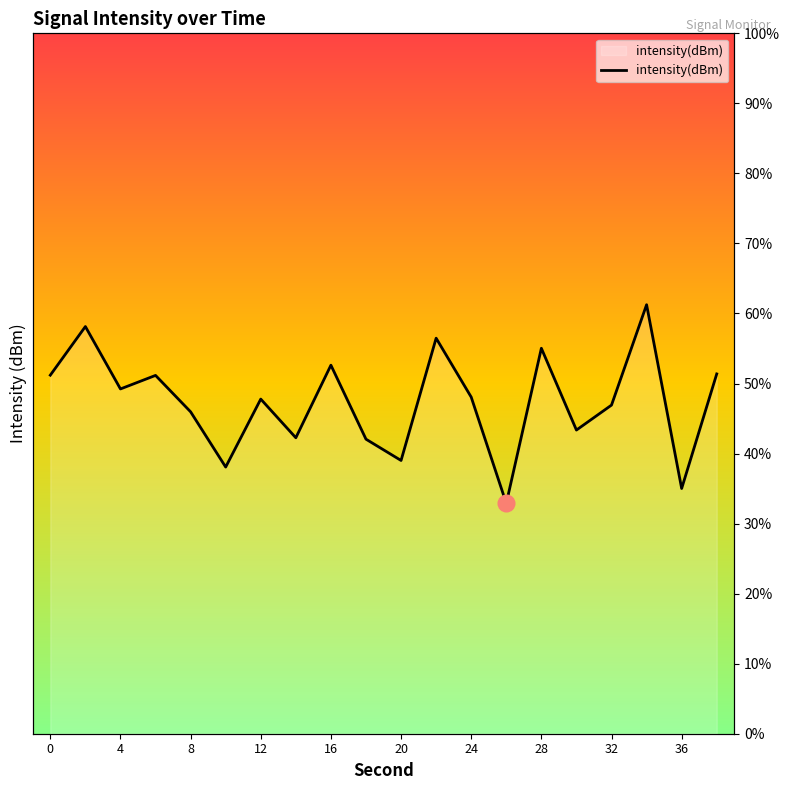

How many points are lower than both their immediate neighbors (excluding endpoints)?

7